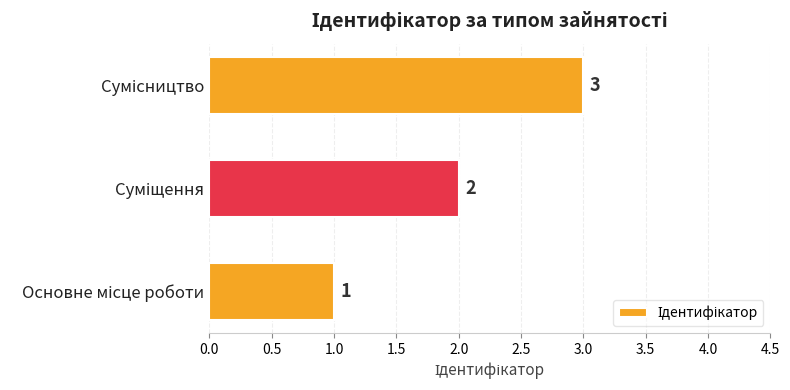

What is the maximum value shown in the chart?

3